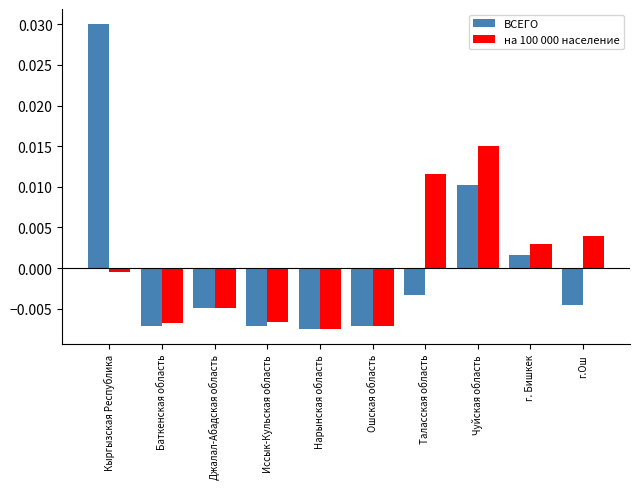

Rank the series by their maximum value, from highest to lowest.

ВСЕГО, на 100 000 население